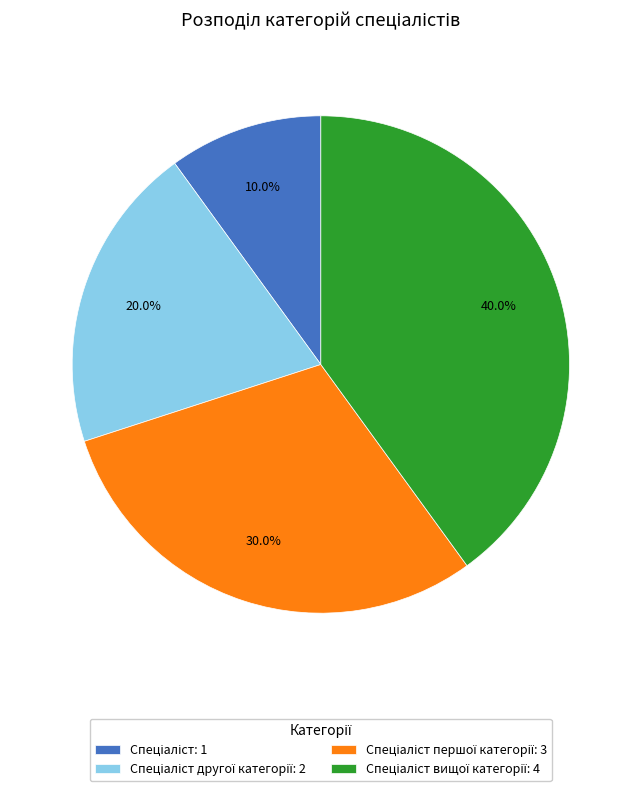

Is there a majority slice in this chart?

No